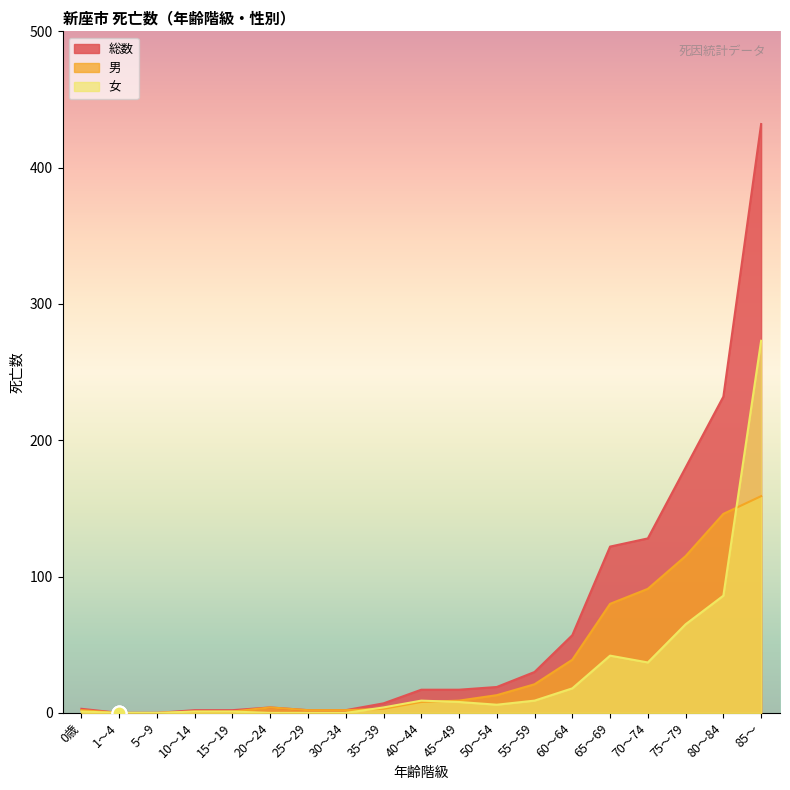

What is the total value across all series at 55～59?

60